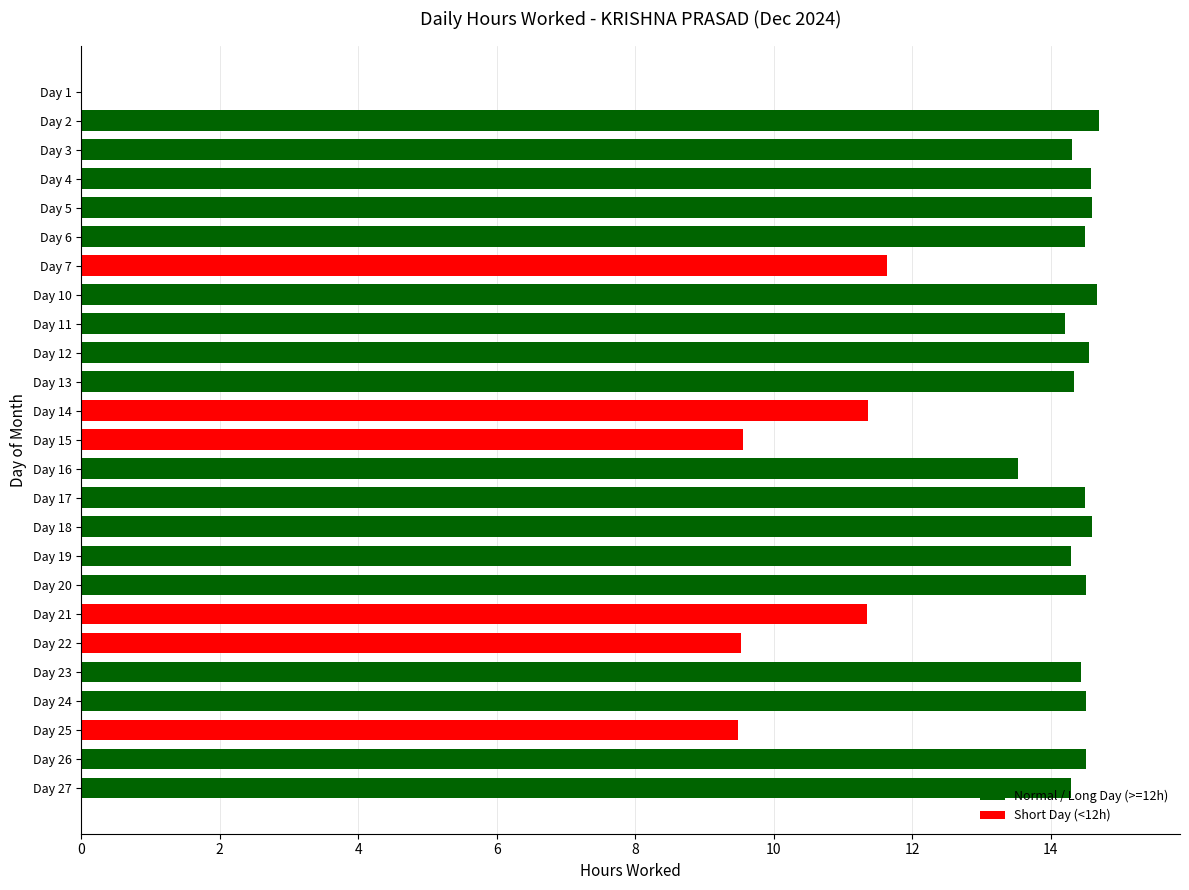

What is the change in value from Day 5 to Day 25?

-5.1